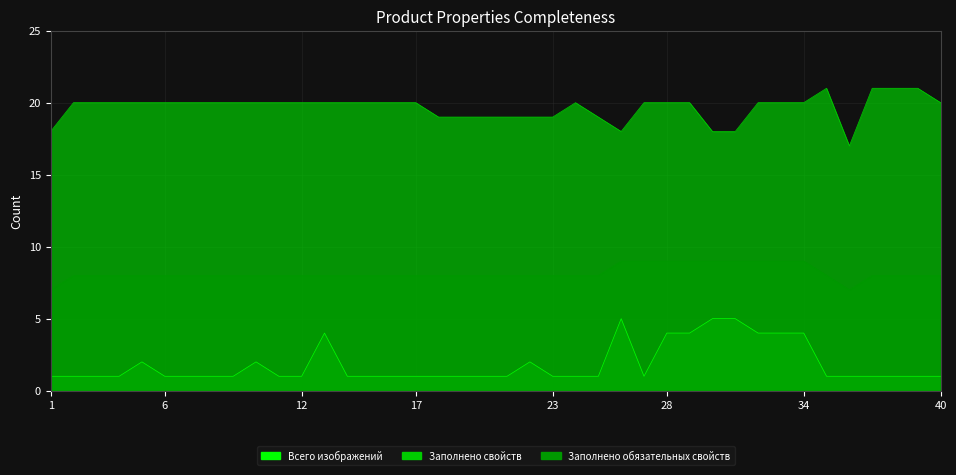

What is the difference between the Заполнено обязательных свойств values at 24 and 36?

1